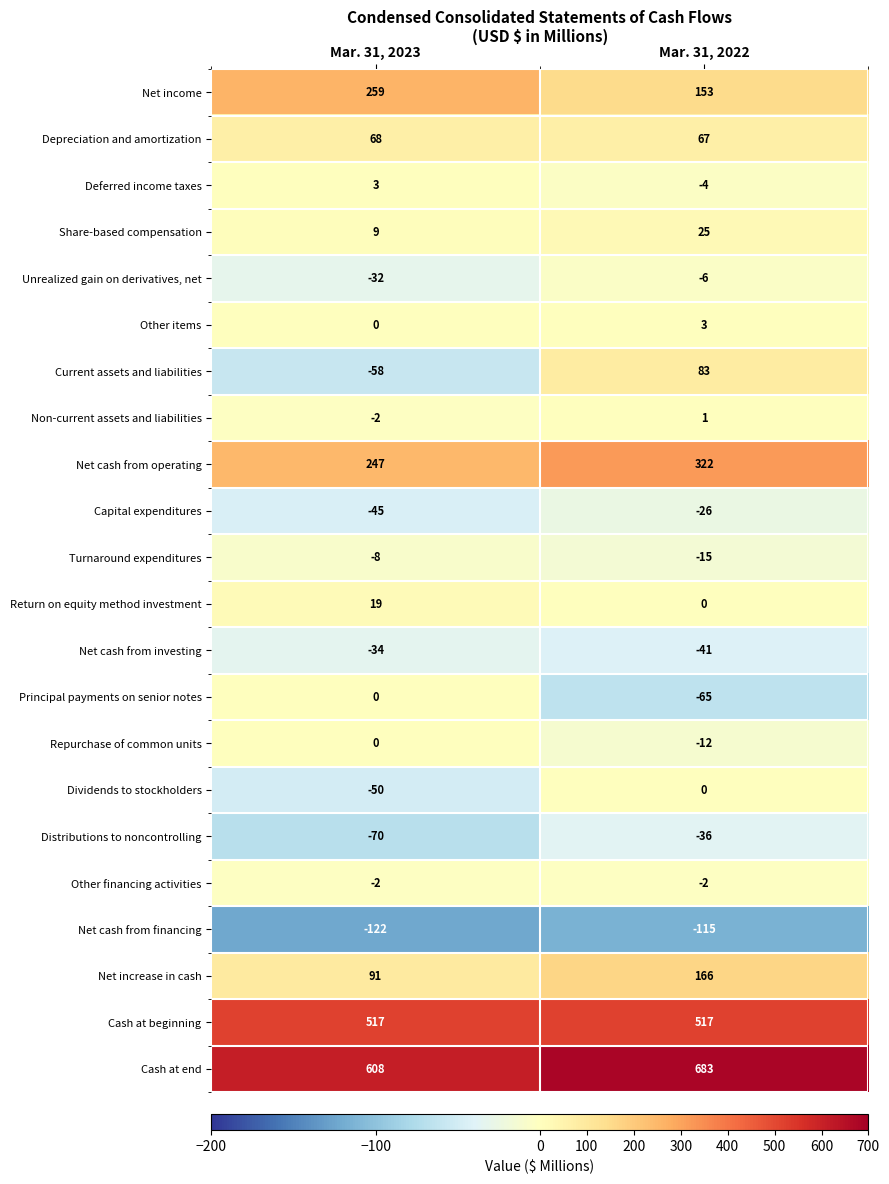

How many distinct data groups are displayed?

22